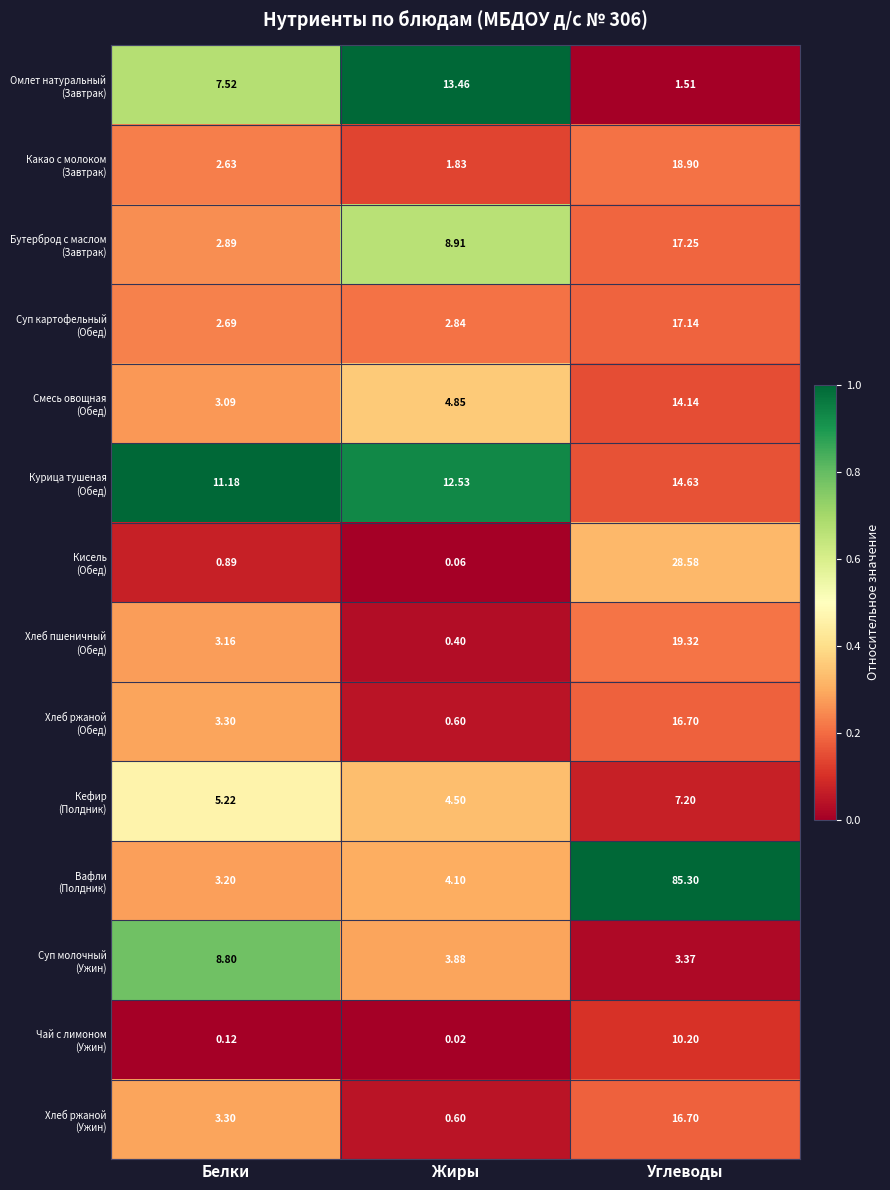

At which category is the sum across all series the highest?

Углеводы